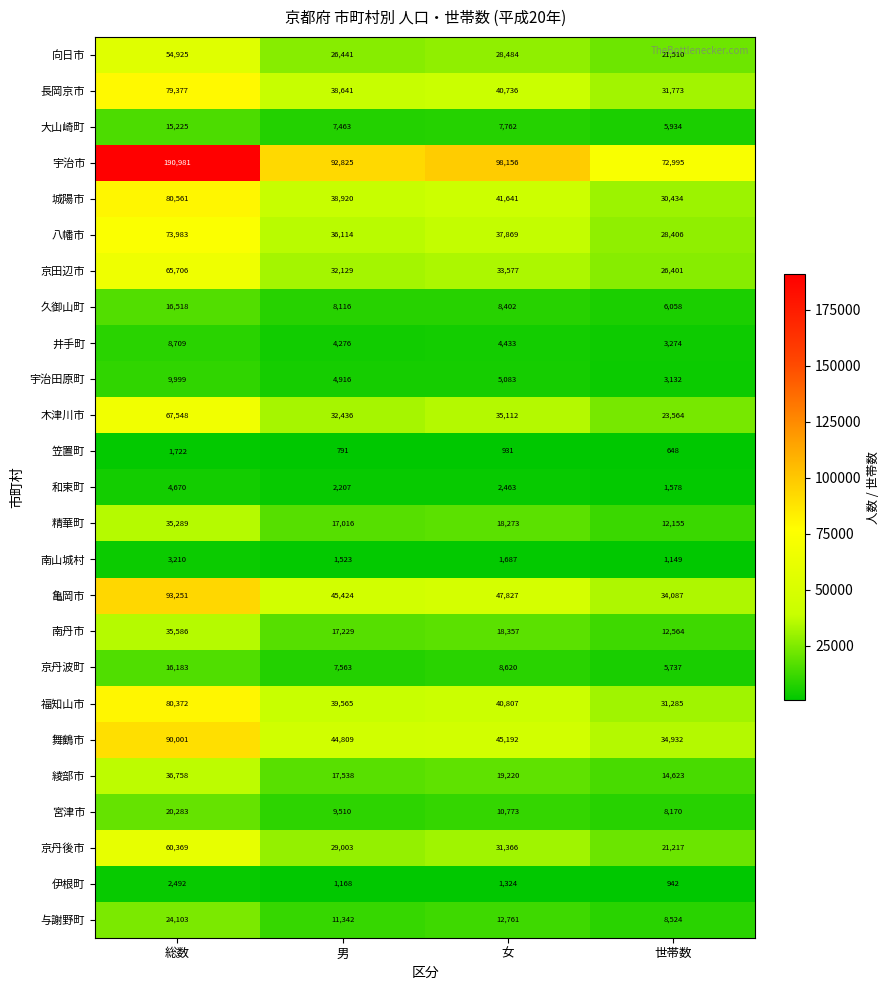

What is the difference between the maximum and minimum values in the 伊根町 series?

1550